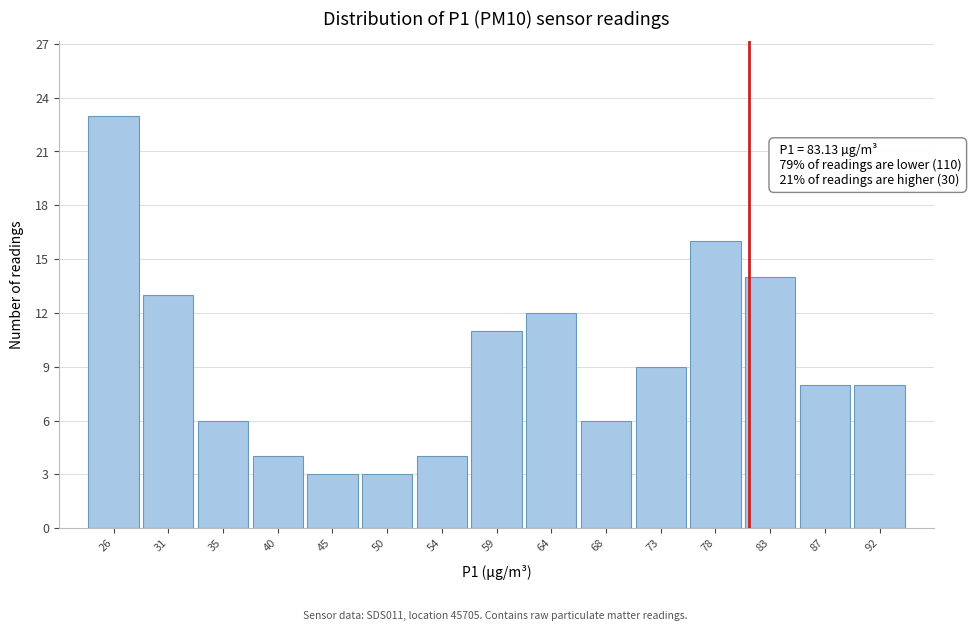

Reading right to left, what are all the values shown in this chart?

8	8	14	16	9	6	12	11	4	3	3	4	6	13	23